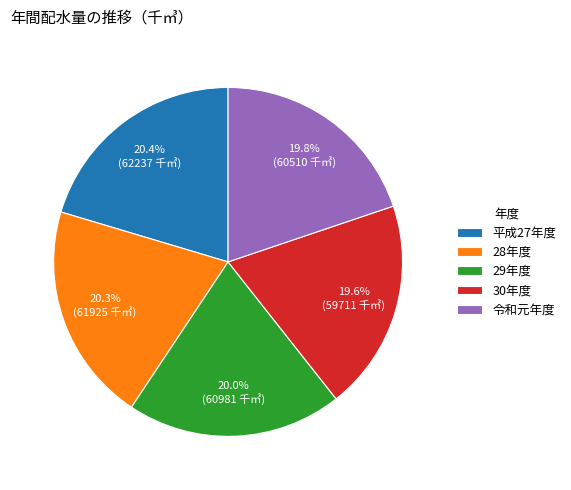

What portion of the pie excludes 30年度?

80.4%